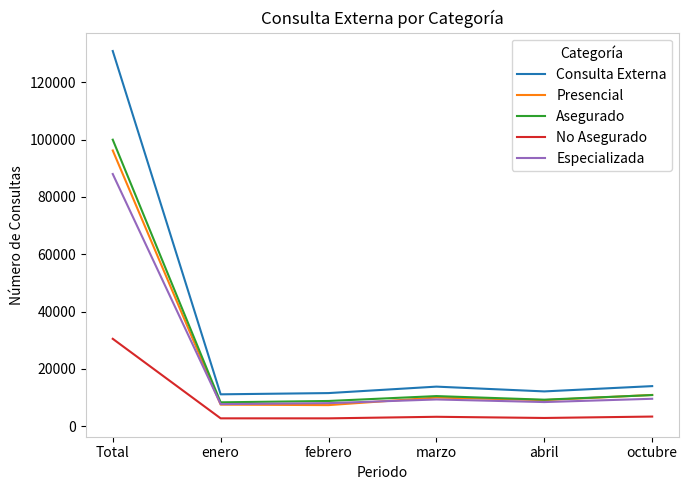

What is the difference between the maximum and minimum values in the Presencial series?

88815